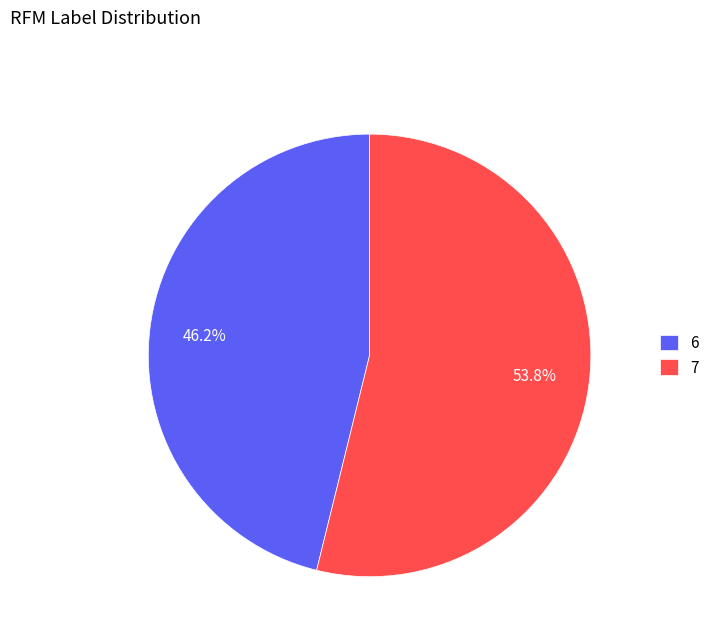

Which category has the smallest portion of the pie?

6